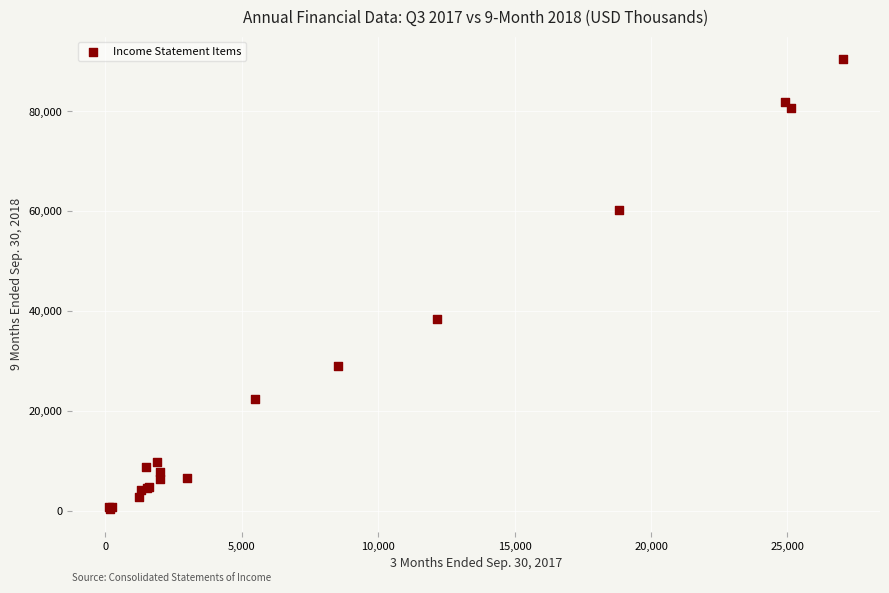

What Y value in the scatter plot is closest to 45385?

38345